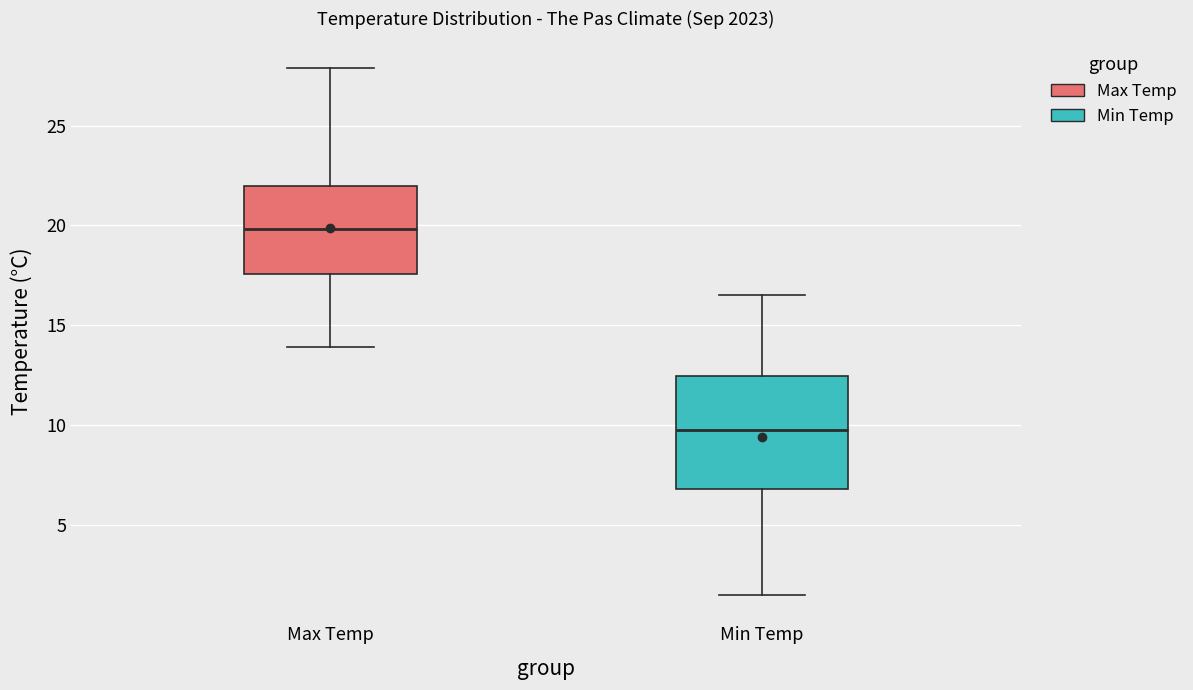

Which box has the lowest median line?

Min Temp